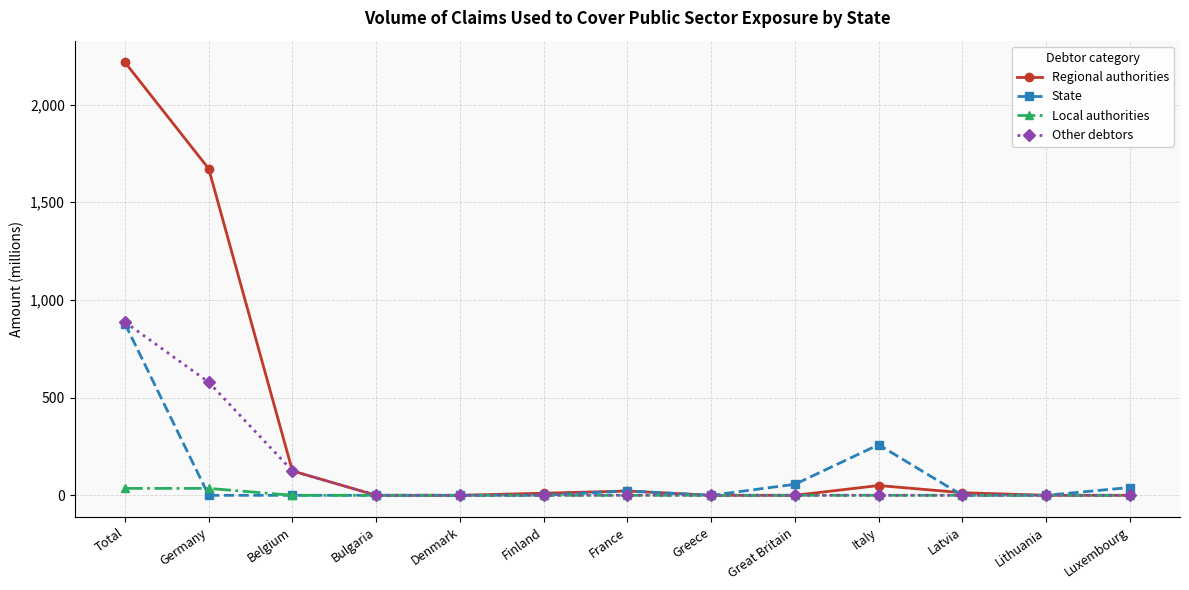

Is it true that State equals 0.0 at Bulgaria?

True